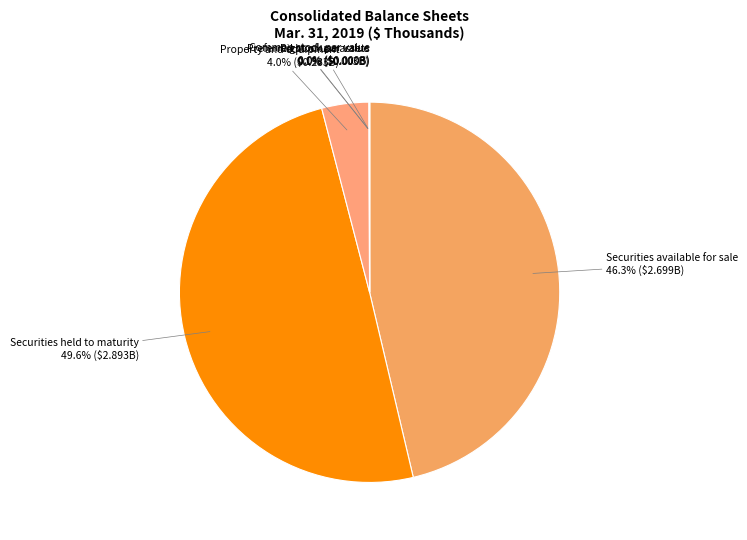

Which category has the biggest portion of the pie?

Securities held to maturity